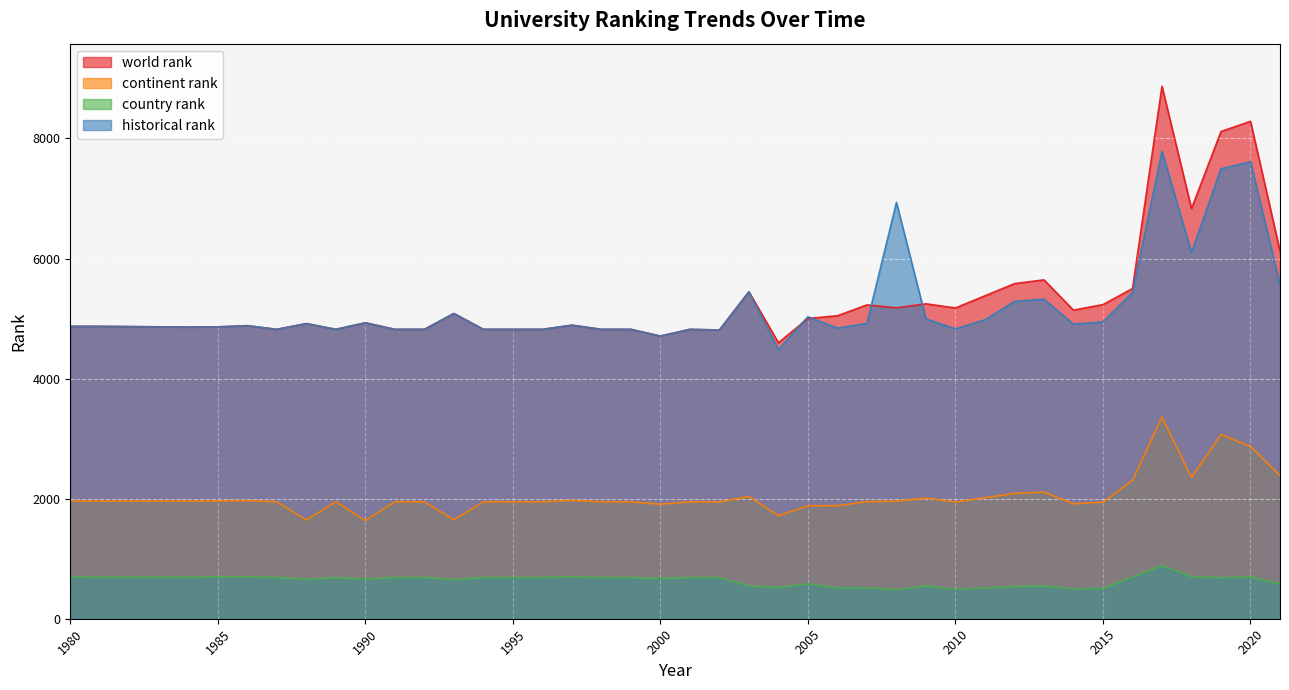

Between 2017 and 1994, which is larger?

2017